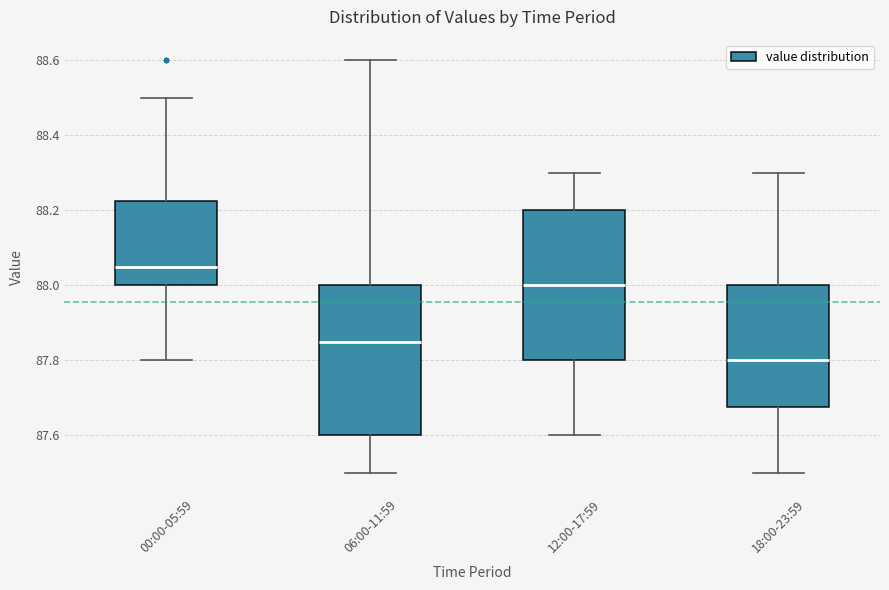

Reading left to right, transcribe this box plot: for each box, give where its median line is, the range the box spans, and where its two whiskers end, as read against the y-axis. The values are not printed on the chart, so give them approximately, as read against the axis.

00:00-05:59: median 88.06, box 88.00 to 88.22, whiskers 87.80 to 88.50
06:00-11:59: median 87.86, box 87.60 to 88.00, whiskers 87.50 to 88.60
12:00-17:59: median 88.00, box 87.80 to 88.20, whiskers 87.60 to 88.30
18:00-23:59: median 87.80, box 87.68 to 88.00, whiskers 87.50 to 88.30